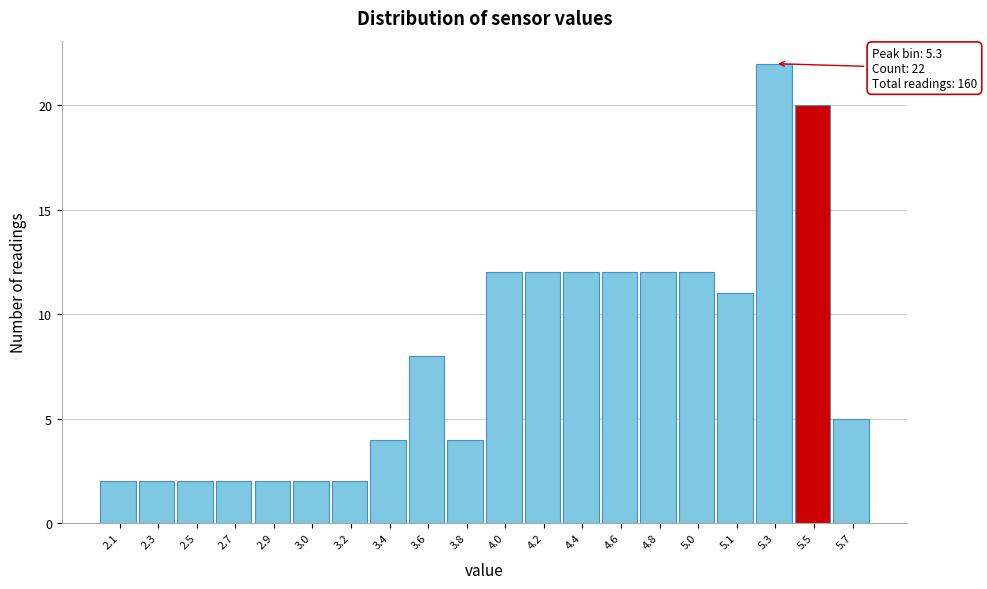

Reading right to left, list all the values displayed in this chart.

5	20	22	11	12	12	12	12	12	12	4	8	4	2	2	2	2	2	2	2